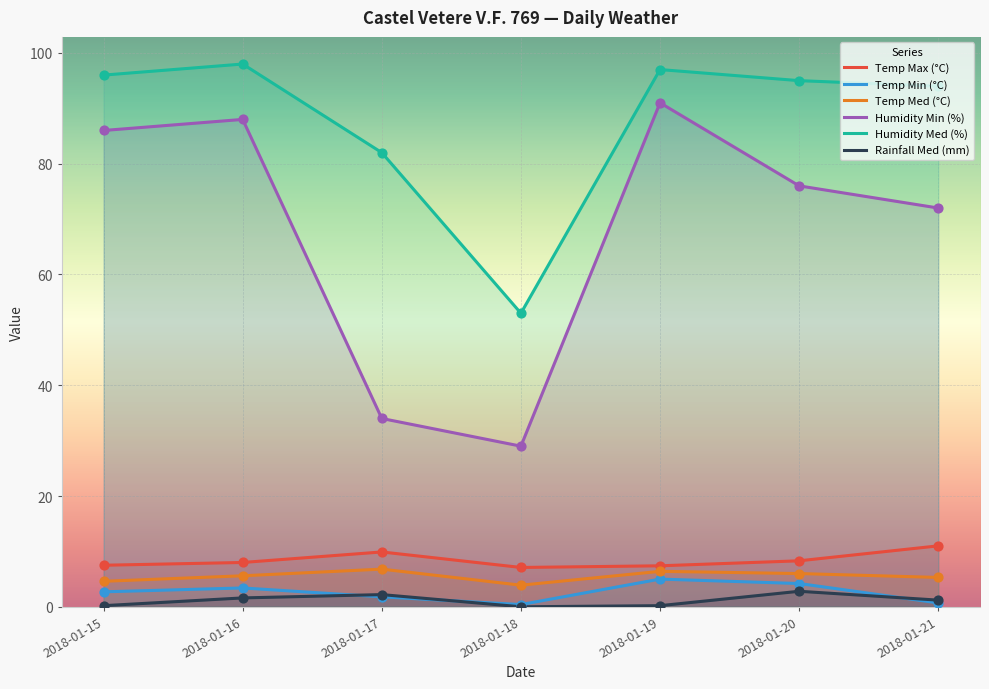

Which series has the largest total across all categories?

Humidity Med (%)